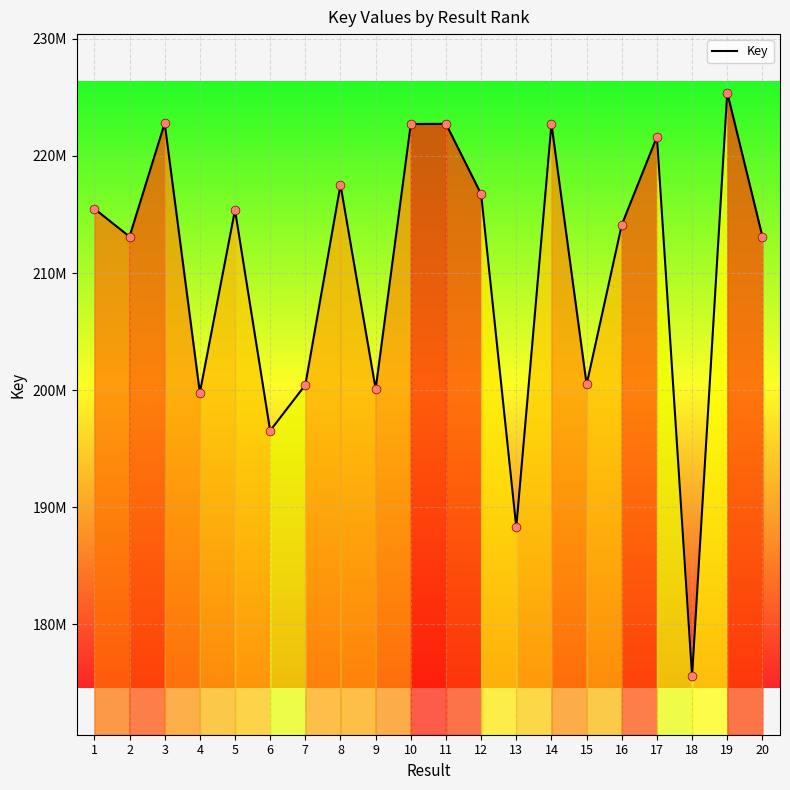

What is the ratio of the value at 14 to the value at 6?

1.1